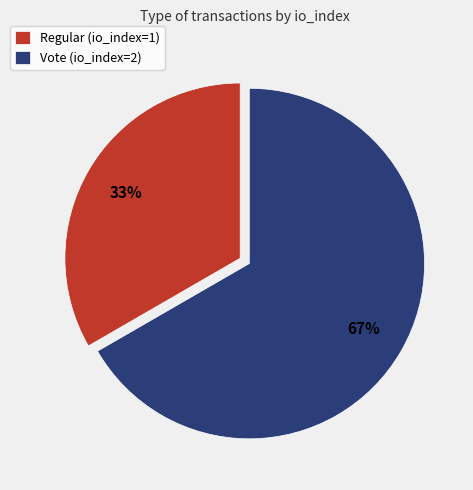

Is it true that Regular (io_index=1) is 46% of the pie?

False